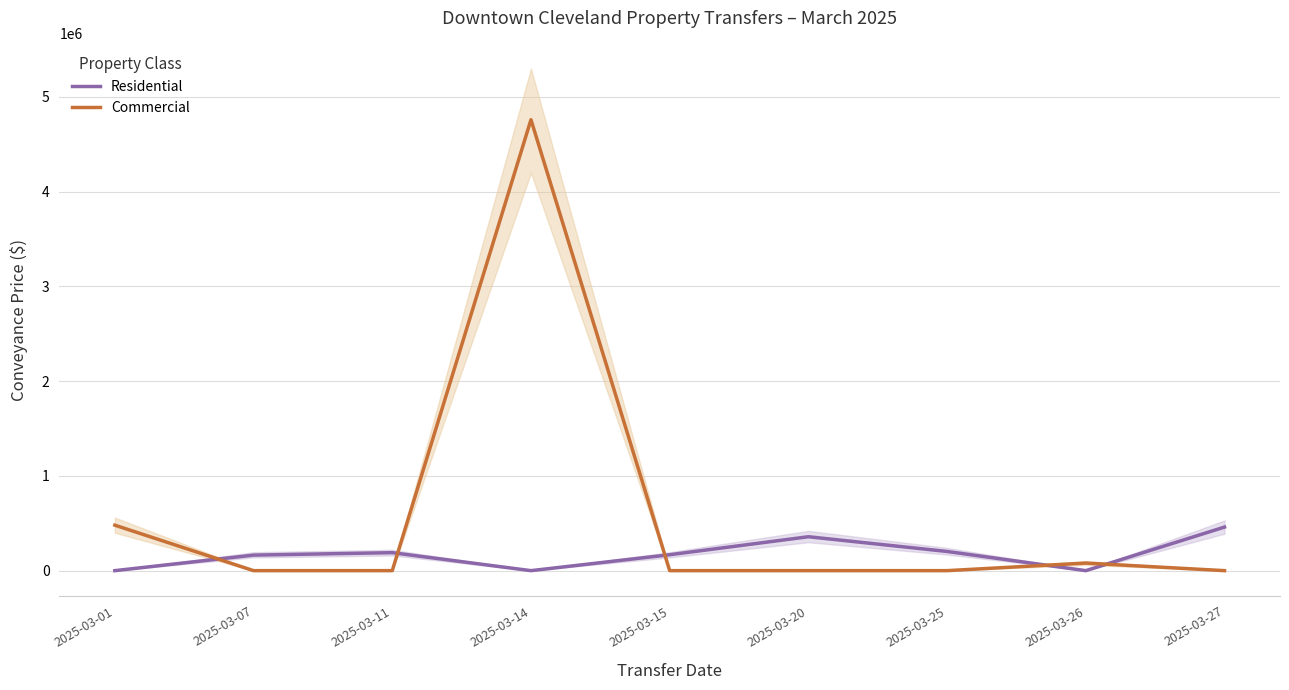

What is the value of the Commercial point at the 4th from the left?

4760000